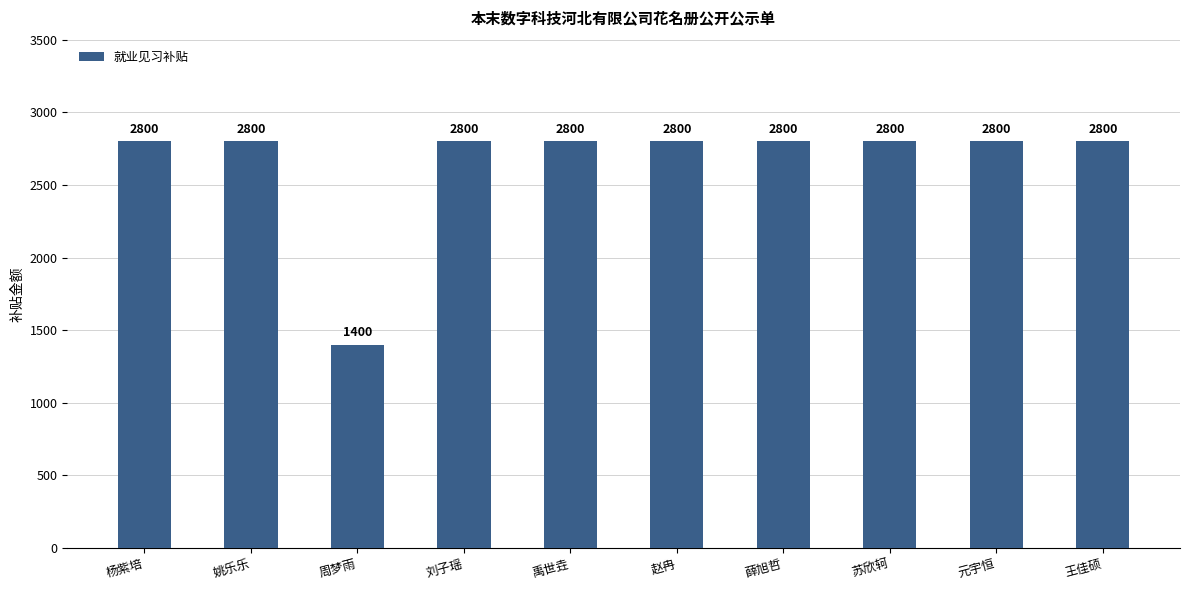

What is the difference between the maximum and minimum values?

1400